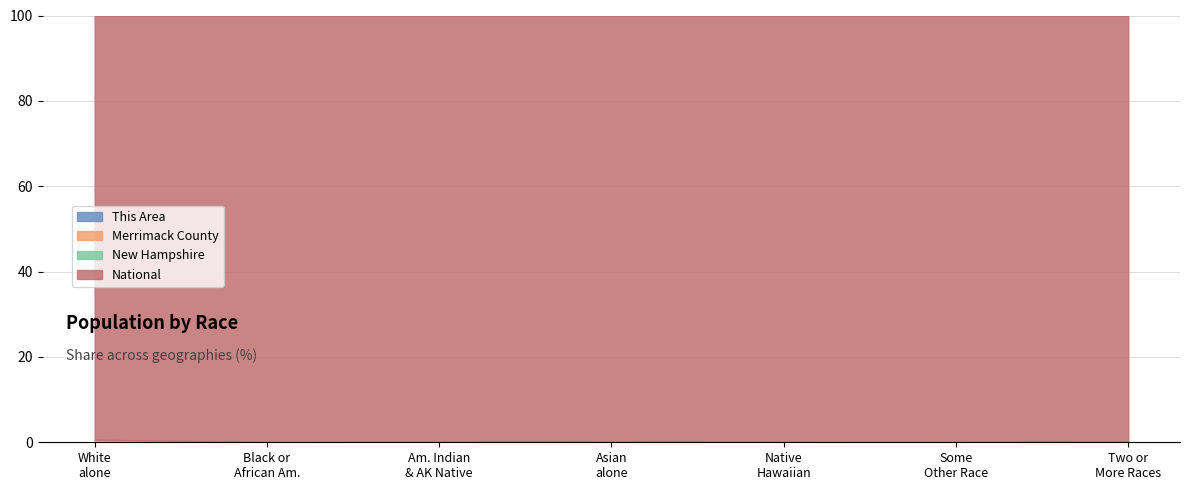

Which category has the highest value in the Merrimack County series?

White alone